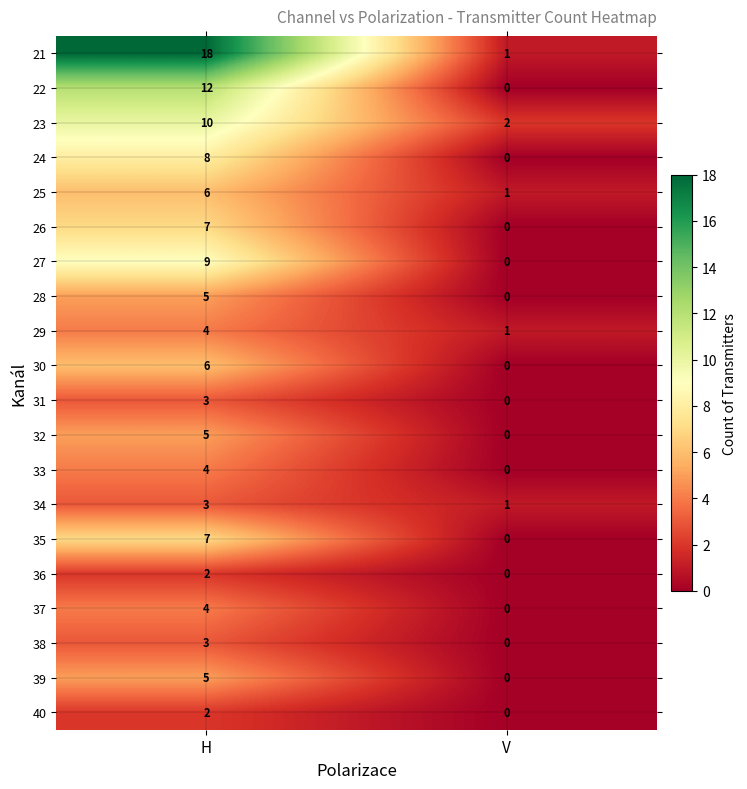

List the labels in order of 28 value, largest first.

H, V